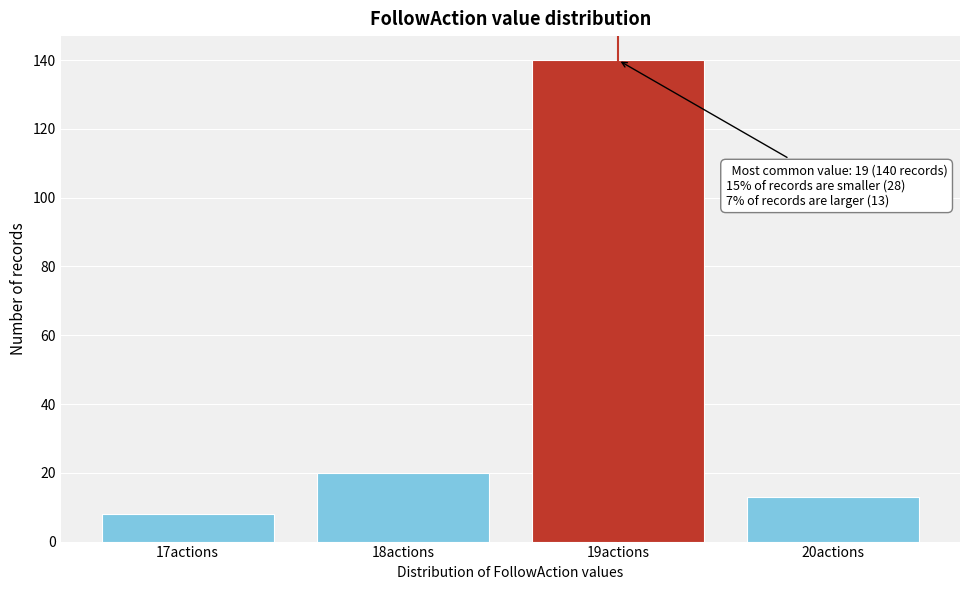

Over which range of the x-axis is the bar tallest?

18.5 to 19.5